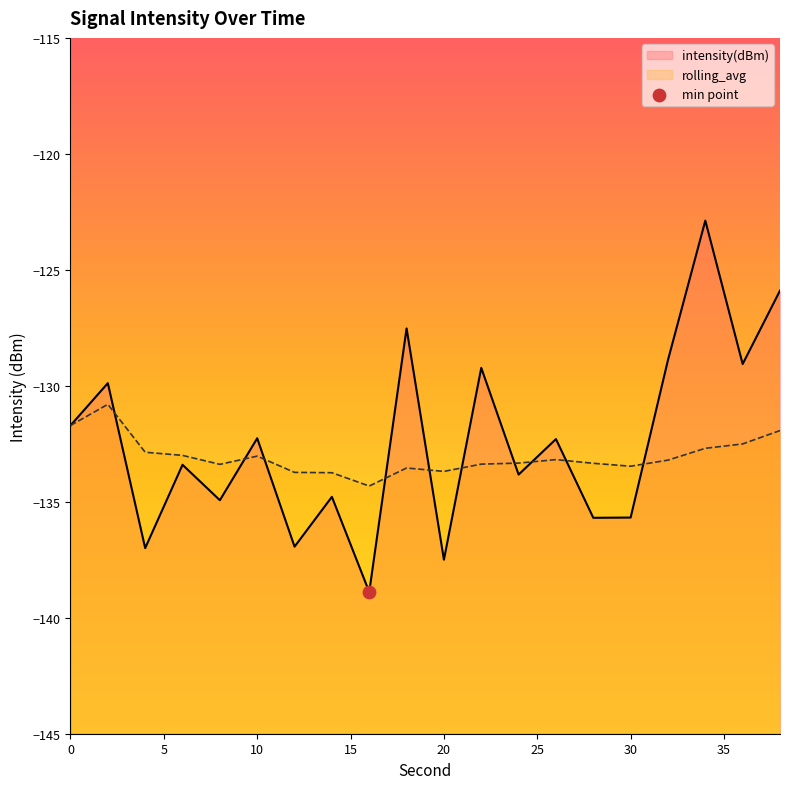

Which series contains the lowest Y value?

intensity(dBm)